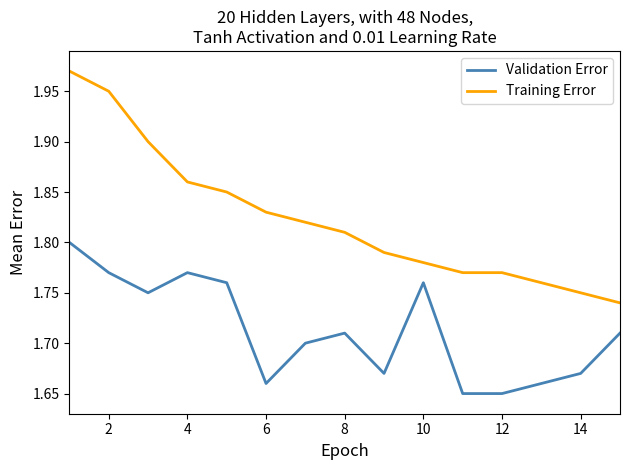

Which series has the largest total across all categories?

Training Error